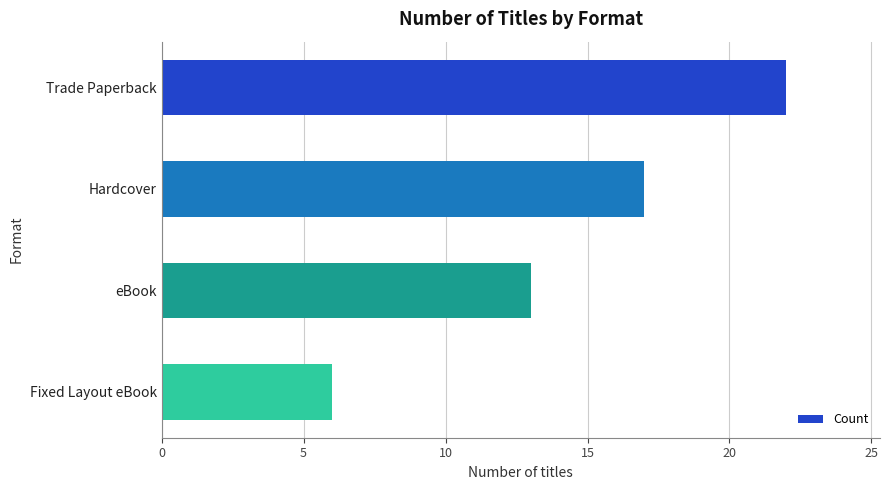

What is the label of the 1st bar from the bottom?

Fixed Layout eBook